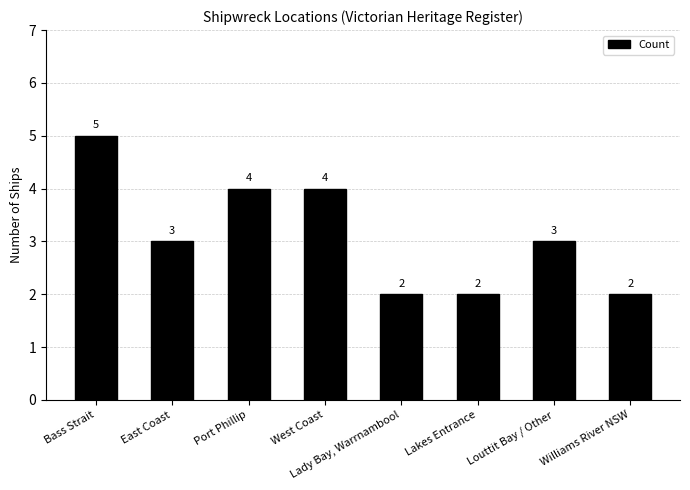

What position from the left is Lakes Entrance?

6